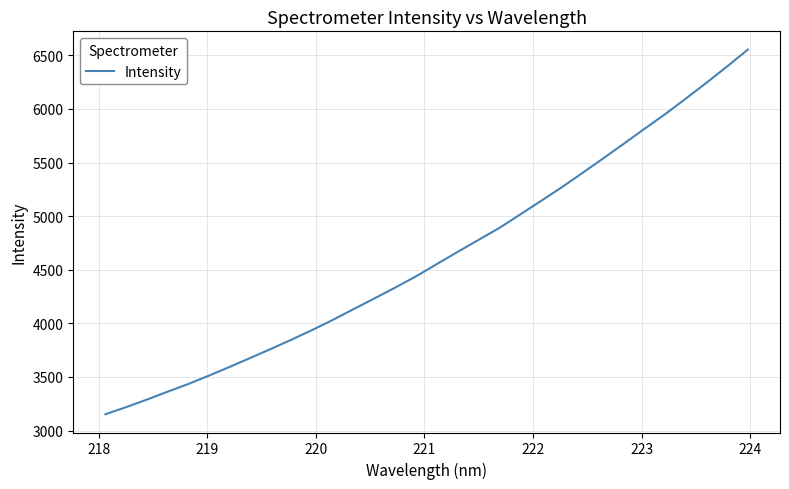

What is the greatest value displayed?

6554.1